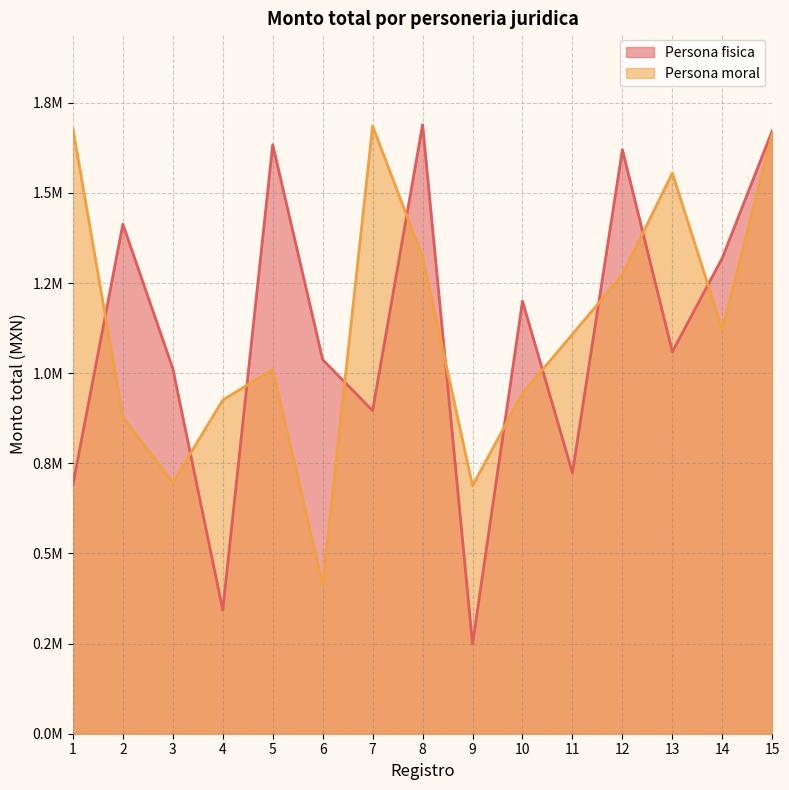

Where is Persona fisica nearest to the value 968960?

3